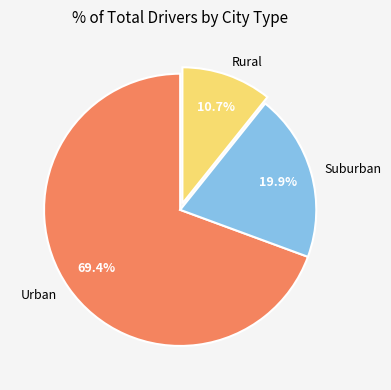

What is the majority slice?

Urban